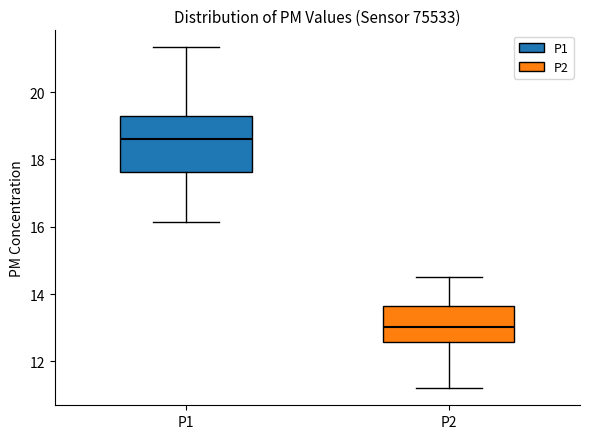

Which box has the lowest median line?

P2